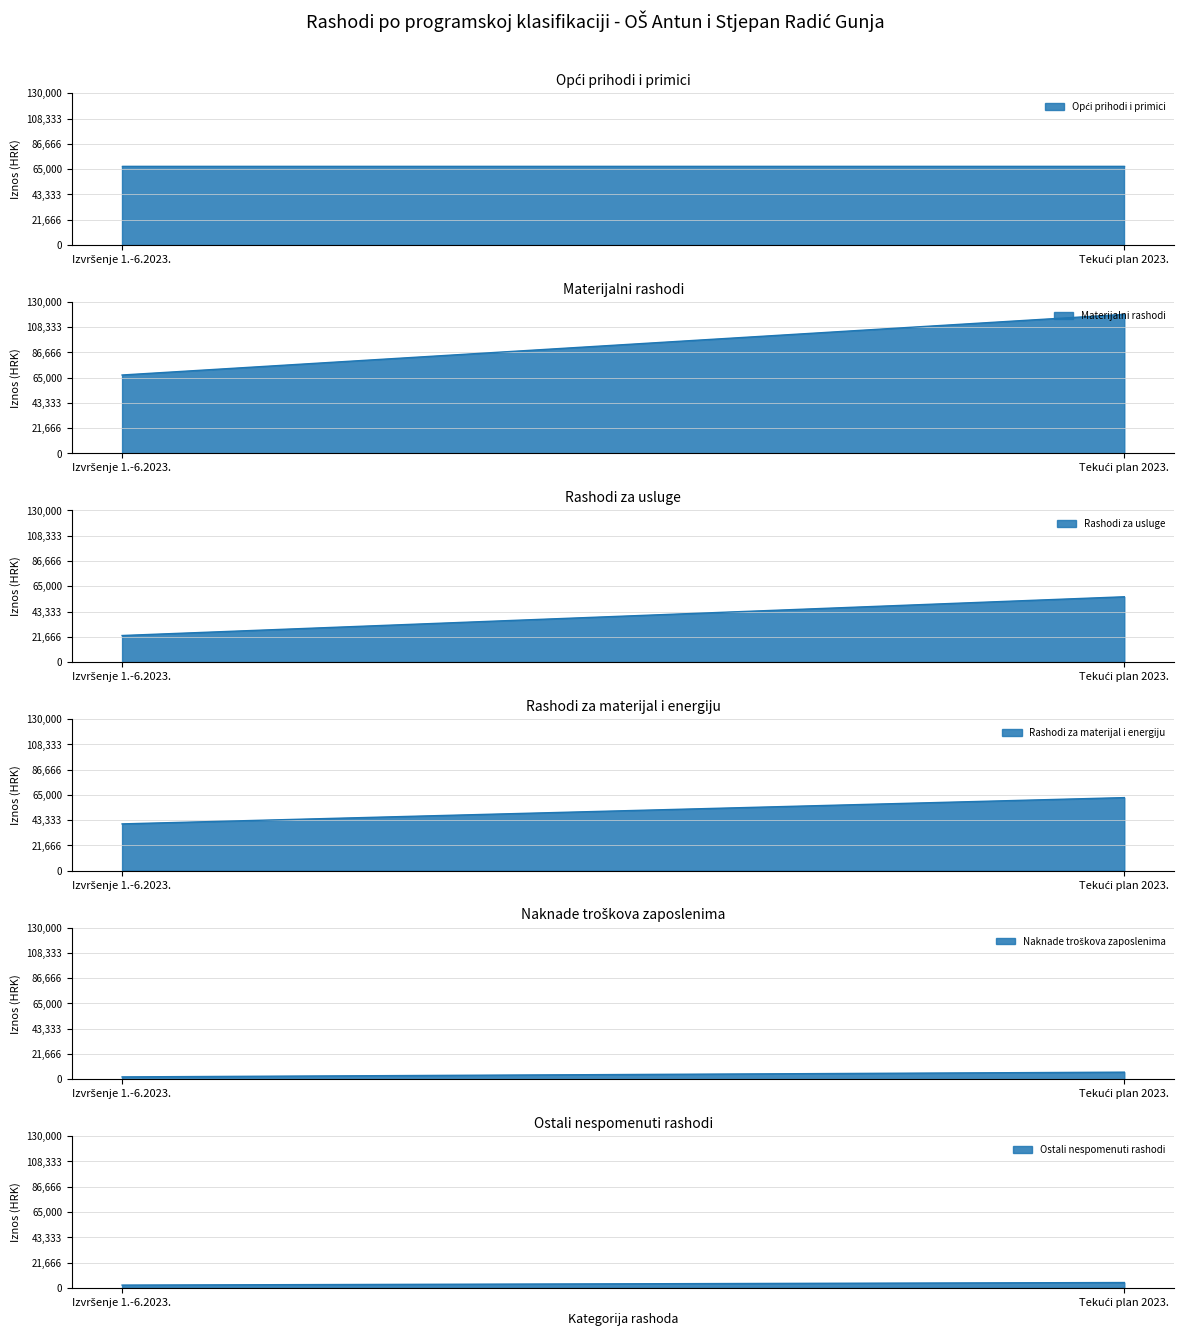

Reading right to left, what are all the values shown in this chart?

Opći prihodi i primici: 67982.9	67982.9
Materijalni rashodi: 119256.0	67275.6
Rashodi za usluge: 55982.0	22774.5
Rashodi za materijal i energiju: 62625.0	40098.8
Naknade troškova zaposlenima: 6092.0	2029.8
Ostali nespomenuti rashodi: 4567.0	2372.5